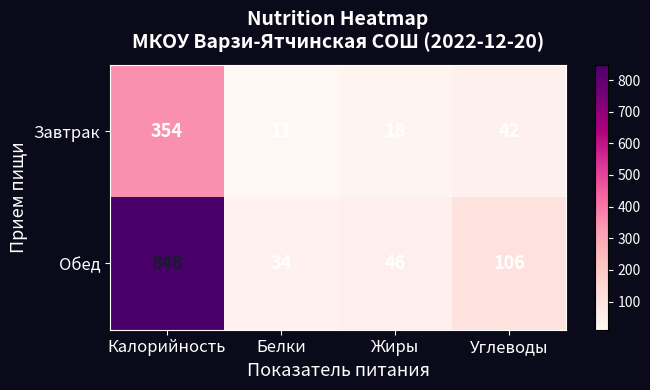

Where is Обед nearest to the value 441?

Углеводы